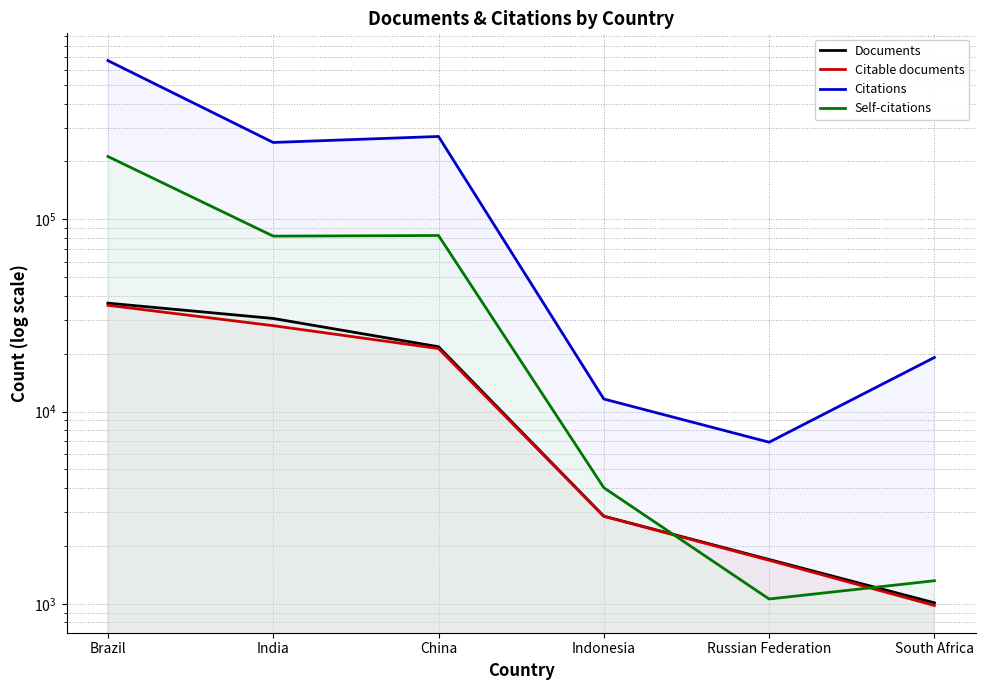

At which category is the sum across all series the highest?

Brazil